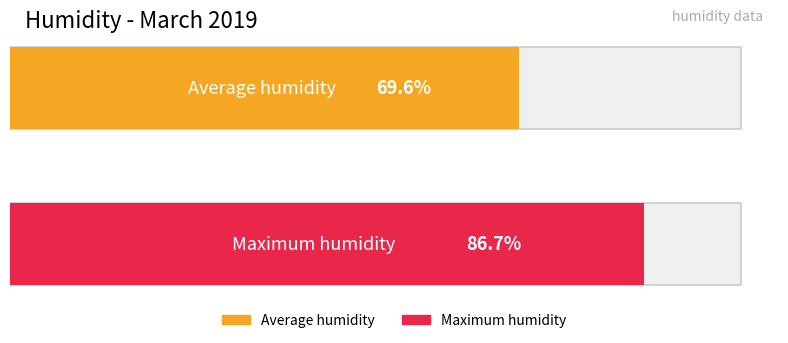

What are all the series names shown in the legend?

Average humidity, Maximum humidity